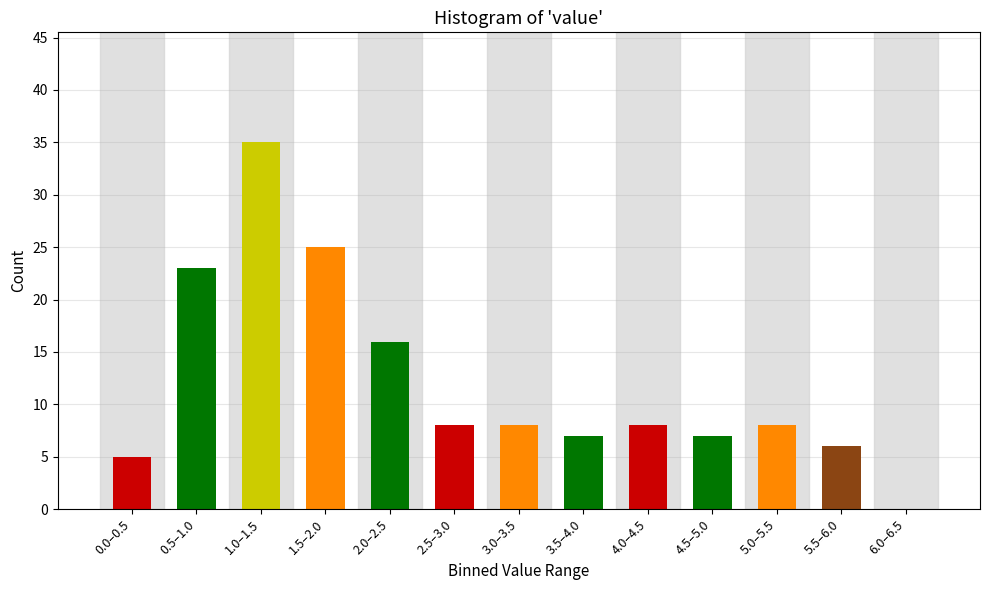

Reading right to left, transcribe all the data shown in this chart.

6.0–6.5=0	5.5–6.0=6	5.0–5.5=8	4.5–5.0=7	4.0–4.5=8	3.5–4.0=7	3.0–3.5=8	2.5–3.0=8	2.0–2.5=16	1.5–2.0=25	1.0–1.5=35	0.5–1.0=23	0.0–0.5=5